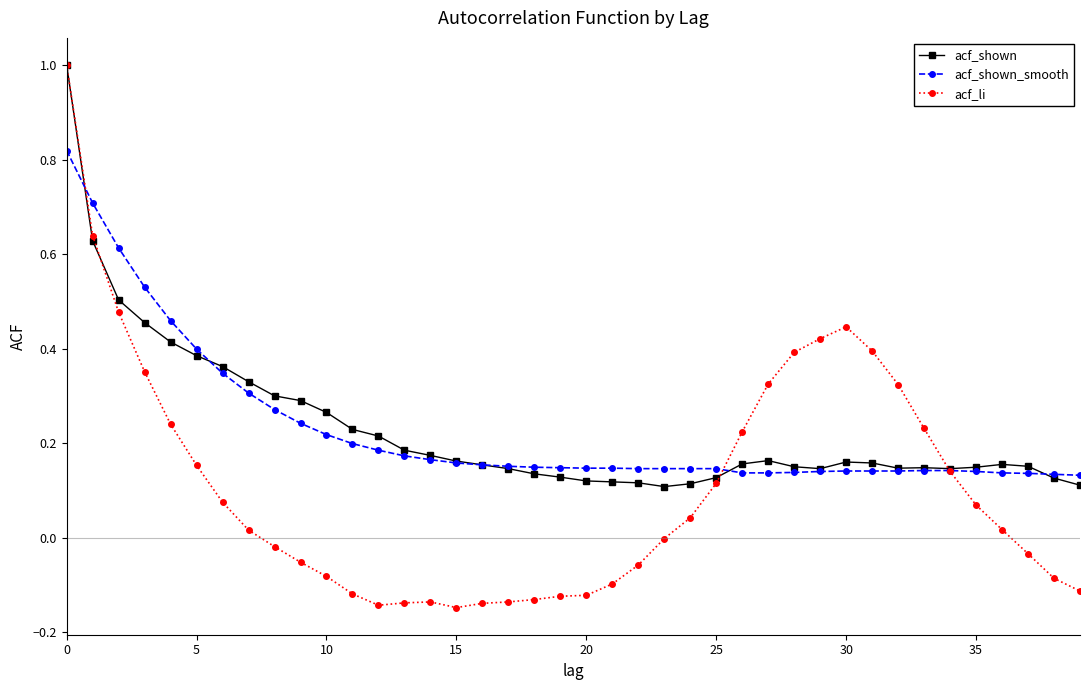

In acf_shown, how many points are lower than both neighbors (excluding endpoints)?

4